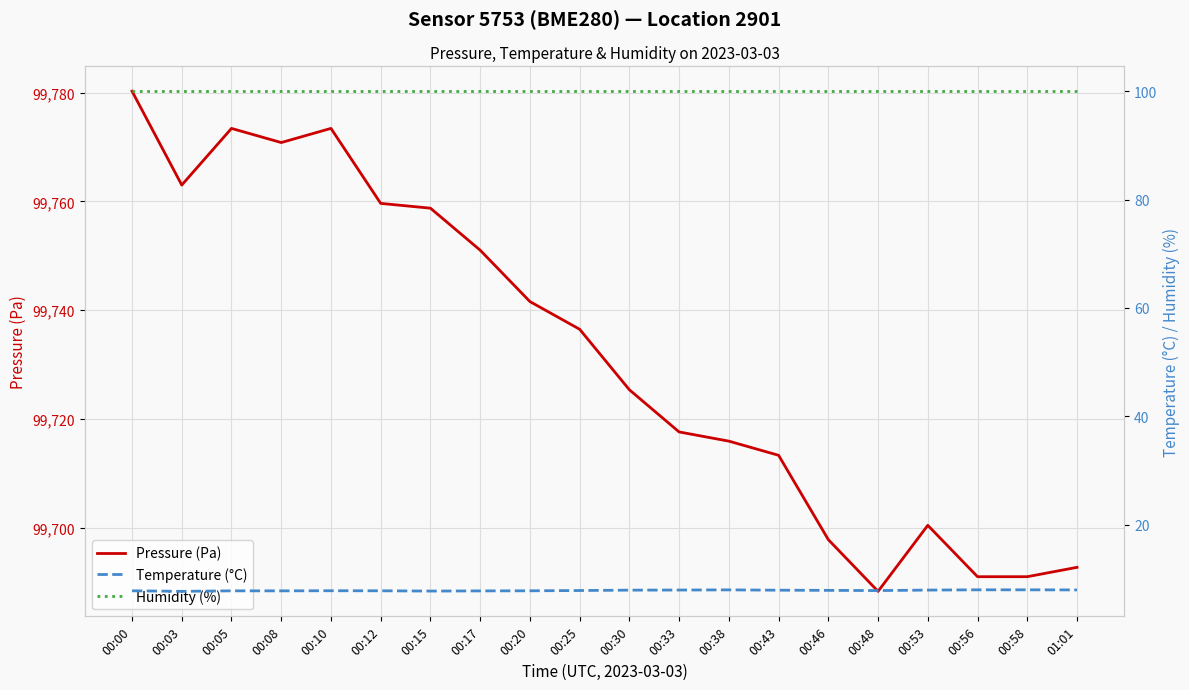

Reading left to right, transcribe all the data shown in this chart.

Pressure (Pa): 99780.2	99763.0	99773.4	99770.8	99773.4	99759.6	99758.8	99751.0	99741.6	99736.5	99725.4	99717.6	99715.9	99713.3	99697.8	99688.3	99700.5	99691.0	99691.0	99692.8
Temperature (°C): 7.8	7.7	7.8	7.8	7.8	7.8	7.8	7.8	7.8	7.8	7.9	7.9	8.0	7.9	7.9	7.8	7.9	8.0	8.0	8.0
Humidity (%): 100.0	100.0	100.0	100.0	100.0	100.0	100.0	100.0	100.0	100.0	100.0	100.0	100.0	100.0	100.0	100.0	100.0	100.0	100.0	100.0